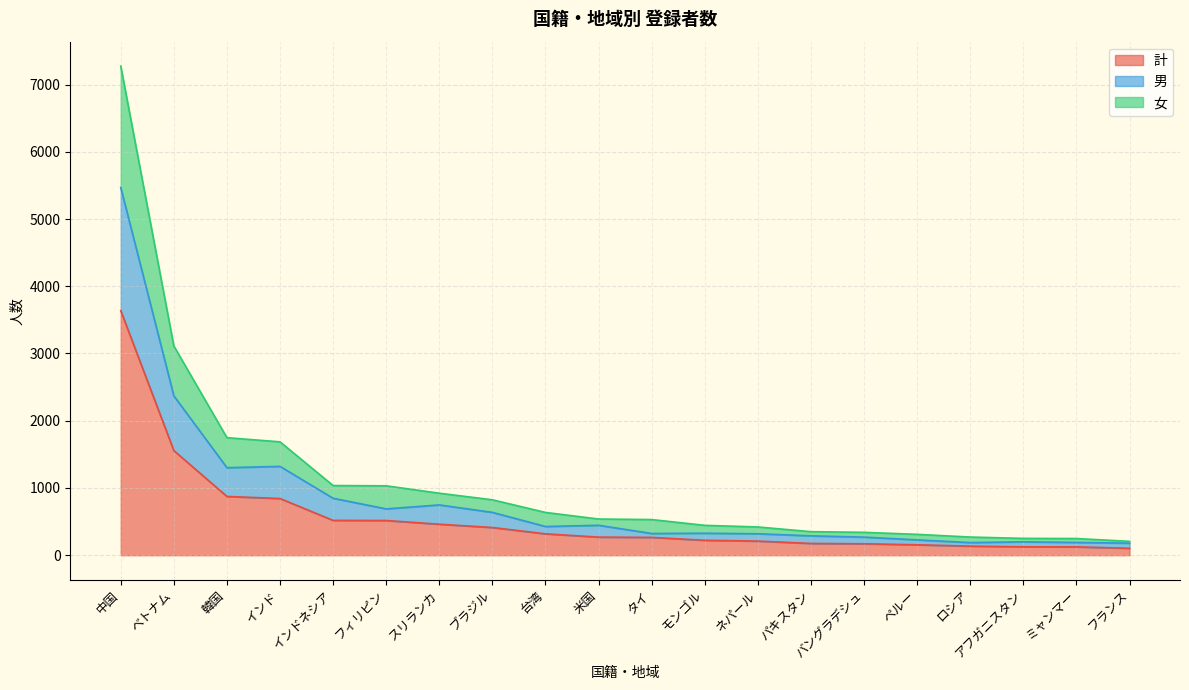

True or false: 計 has more than 0 interior local peaks.

False